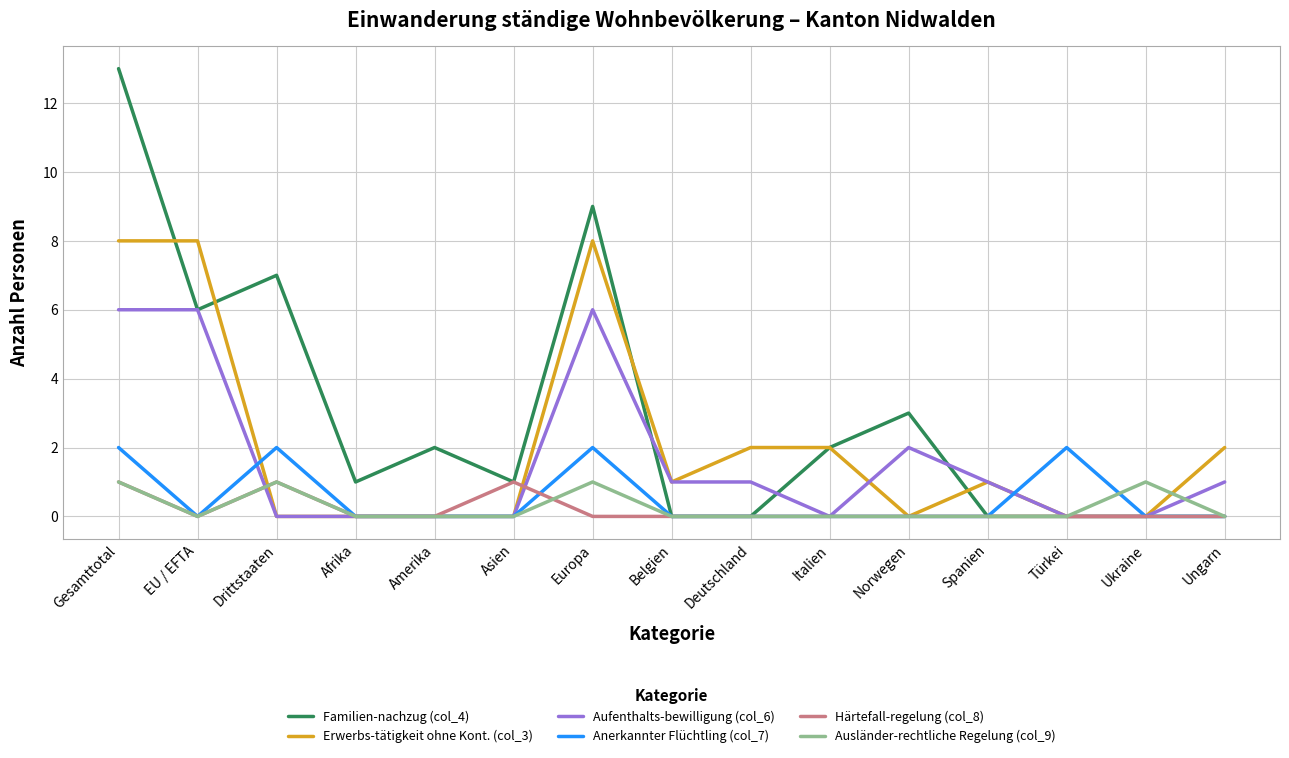

Which label corresponds to the largest value in the chart?

Gesamttotal